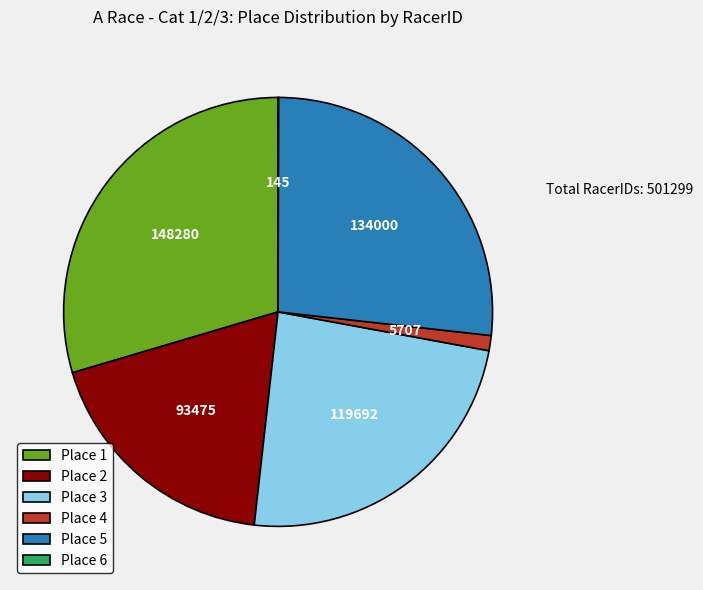

True or false: Place 2 accounts for 19% of the total.

True